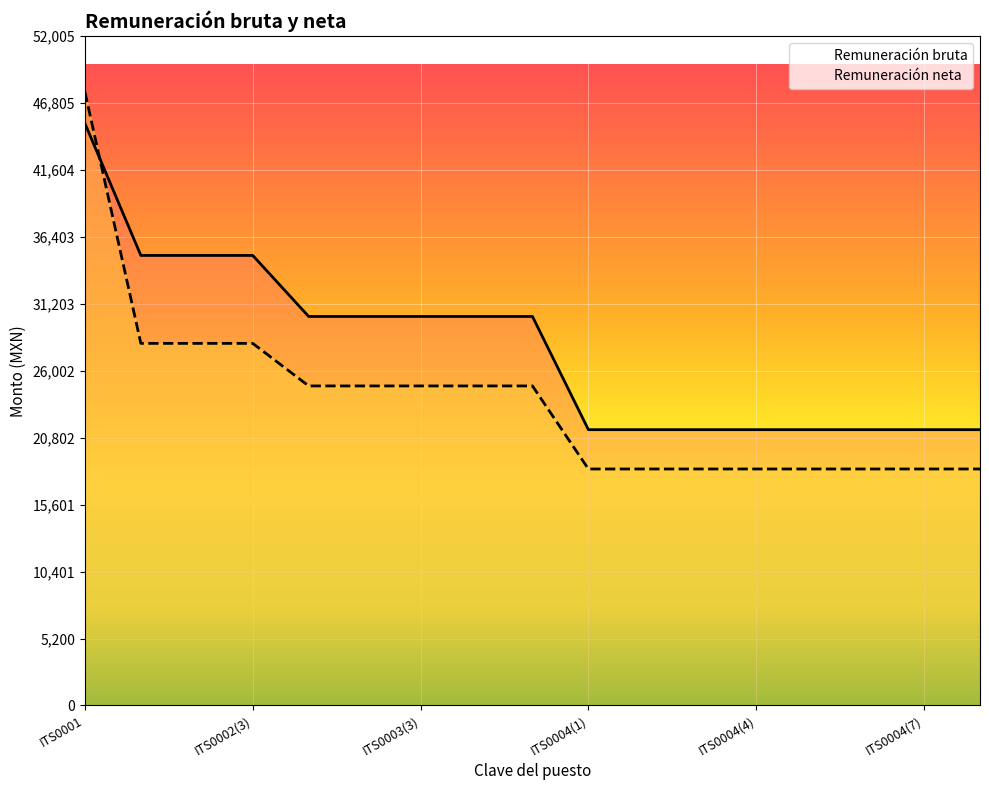

What is the difference between the second highest and minimum values in the Remuneración bruta series?

13536.3